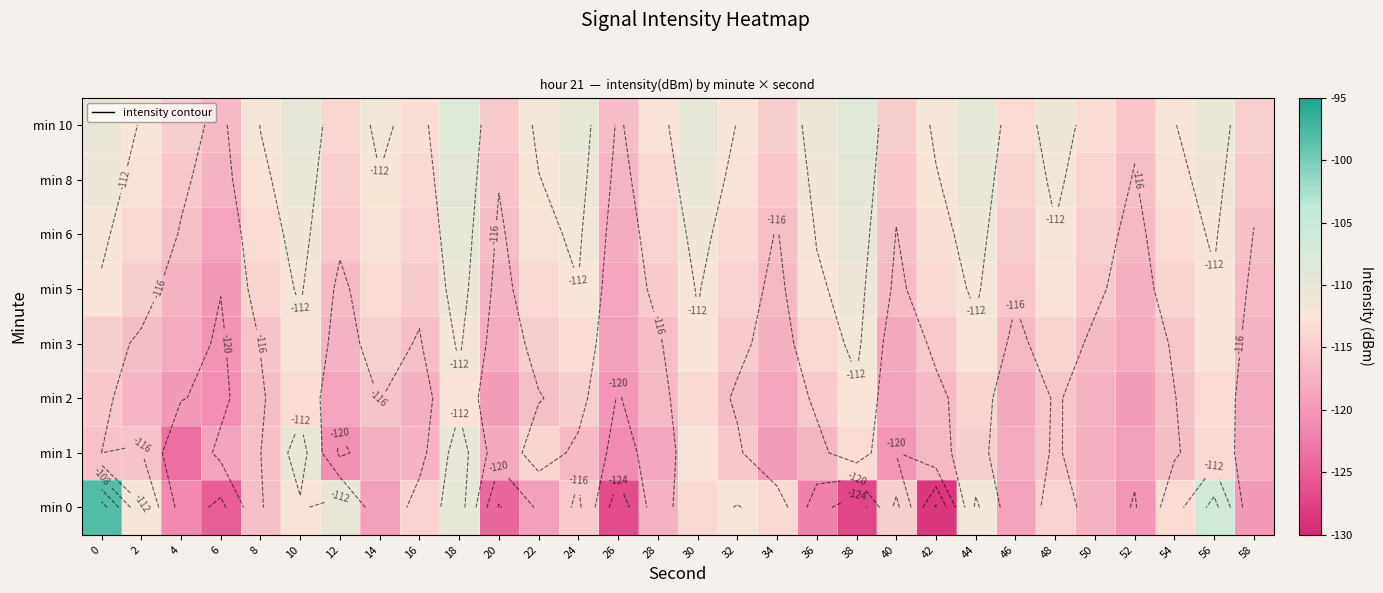

How many categories are shown in the chart?

30